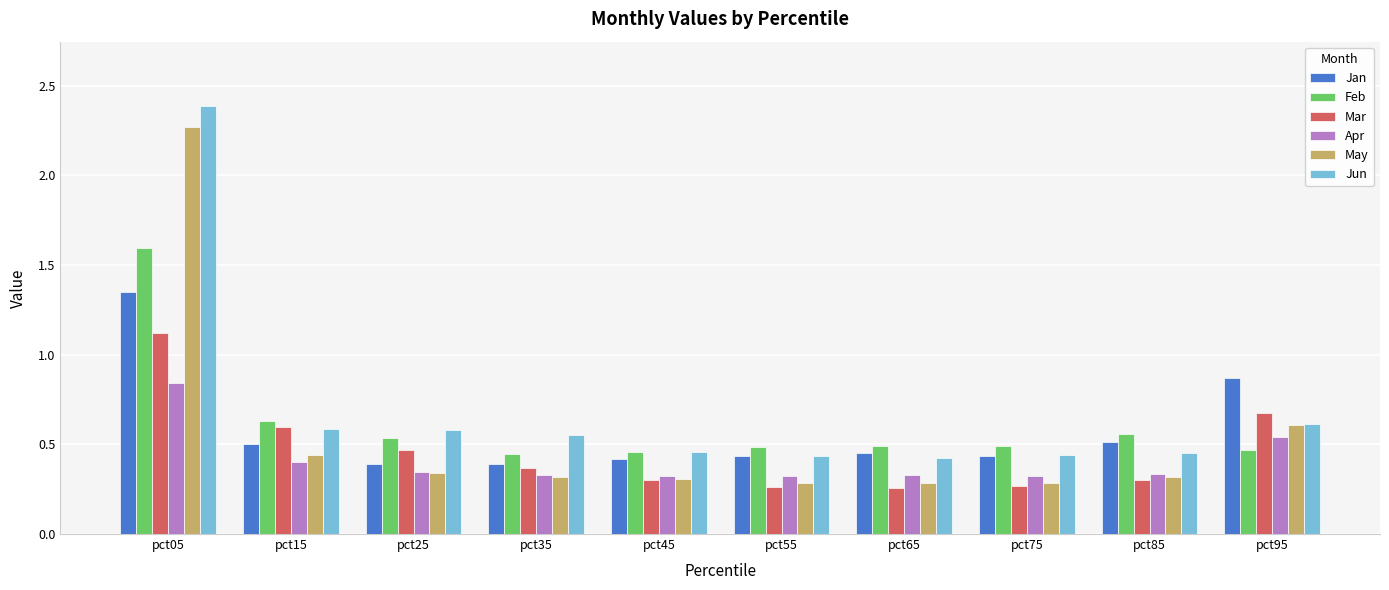

At how many categories does at least one series exceed 1?

1